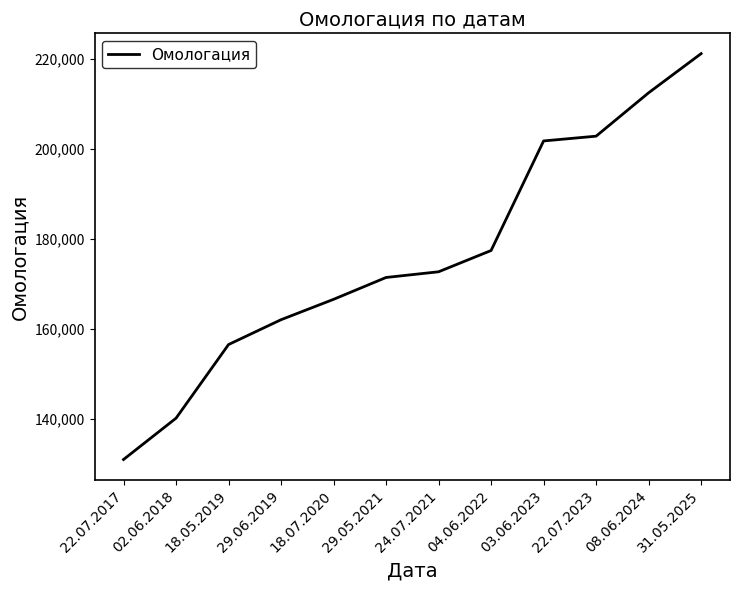

Which has a higher value, 29.05.2021 or 08.06.2024?

08.06.2024